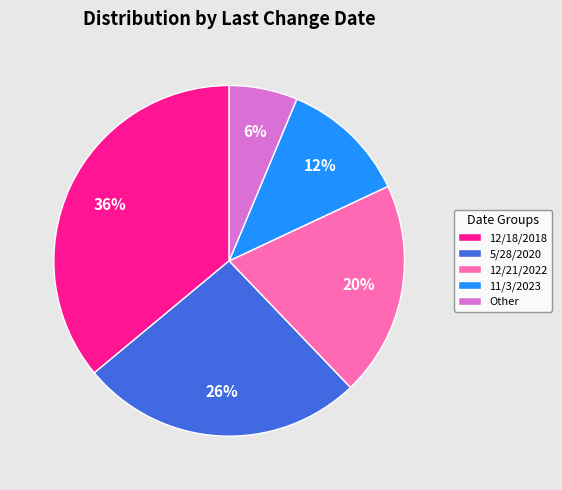

Approximately how many times larger is the value at 5/28/2020 compared to 12/18/2018?

0.7